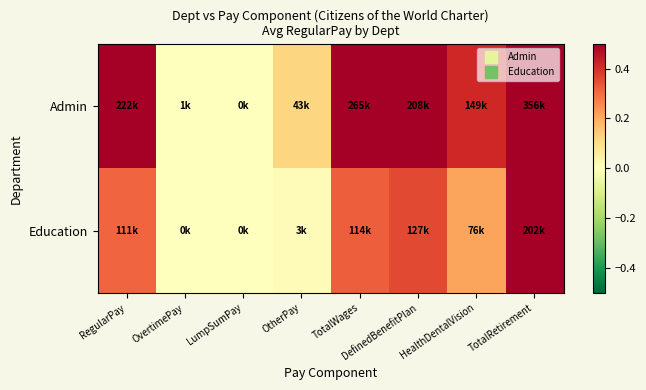

List the series in order of their overall mean, highest first.

Admin, Education